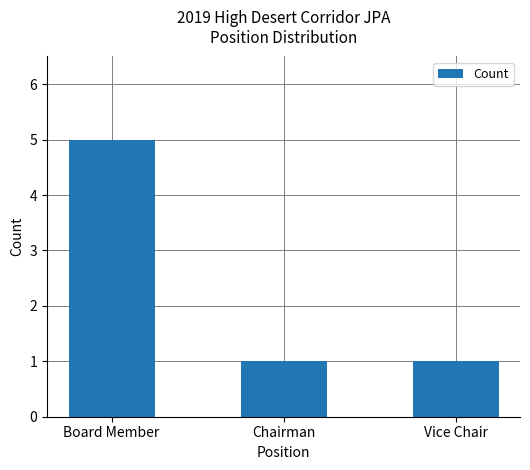

Read the value at Board Member.

5